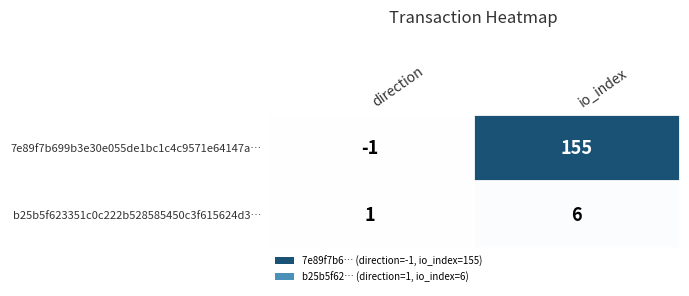

The value of b25b5f623351c0c222b528585450c3f615624d3… at direction is 1. True or false?

True